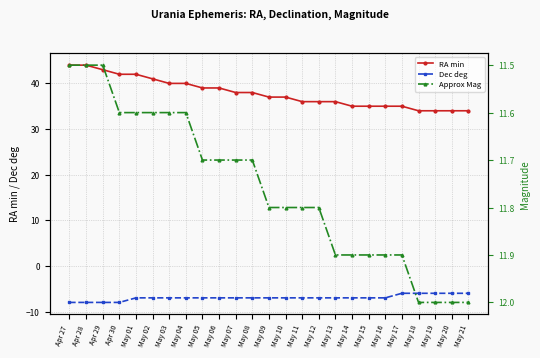

Count the Dec deg values in the range -7 to -6.

21